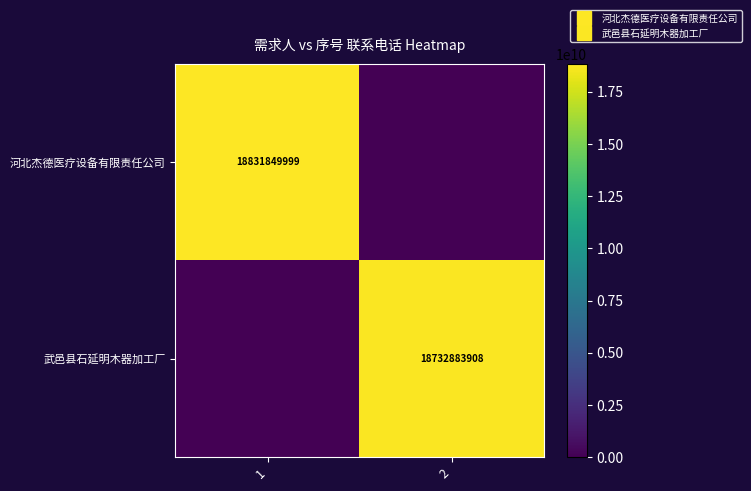

What is the sum of all 河北杰德医疗设备有限责任公司 values?

18831849999